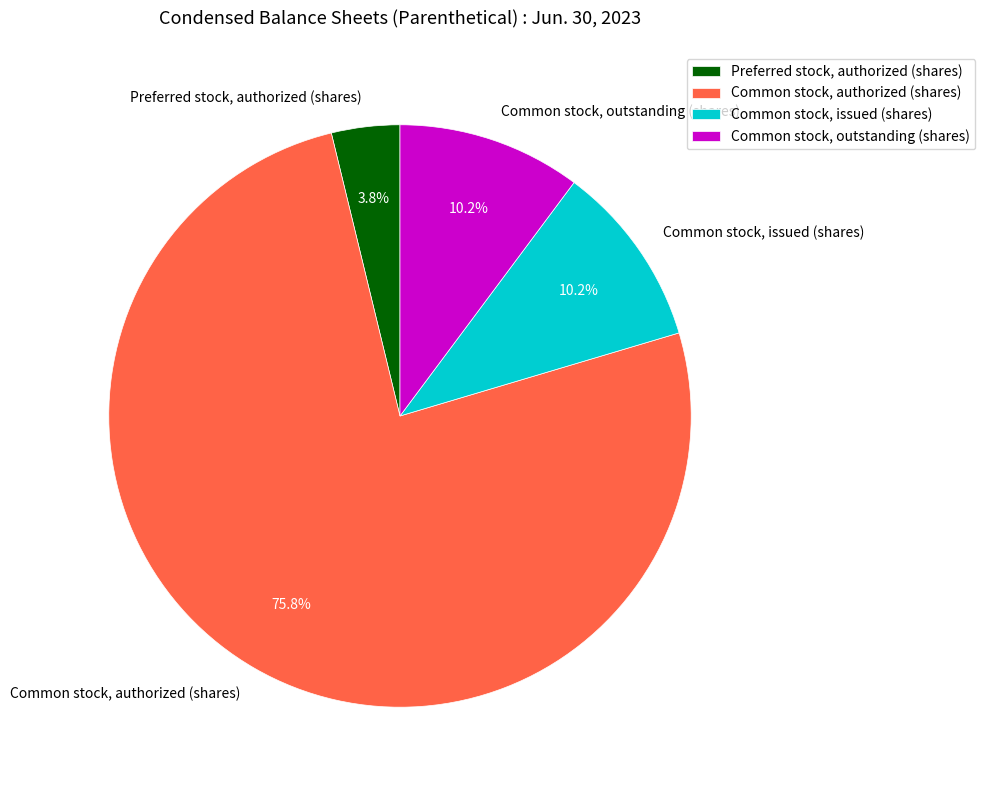

What is the largest slice in the pie chart?

Common stock, authorized (shares)